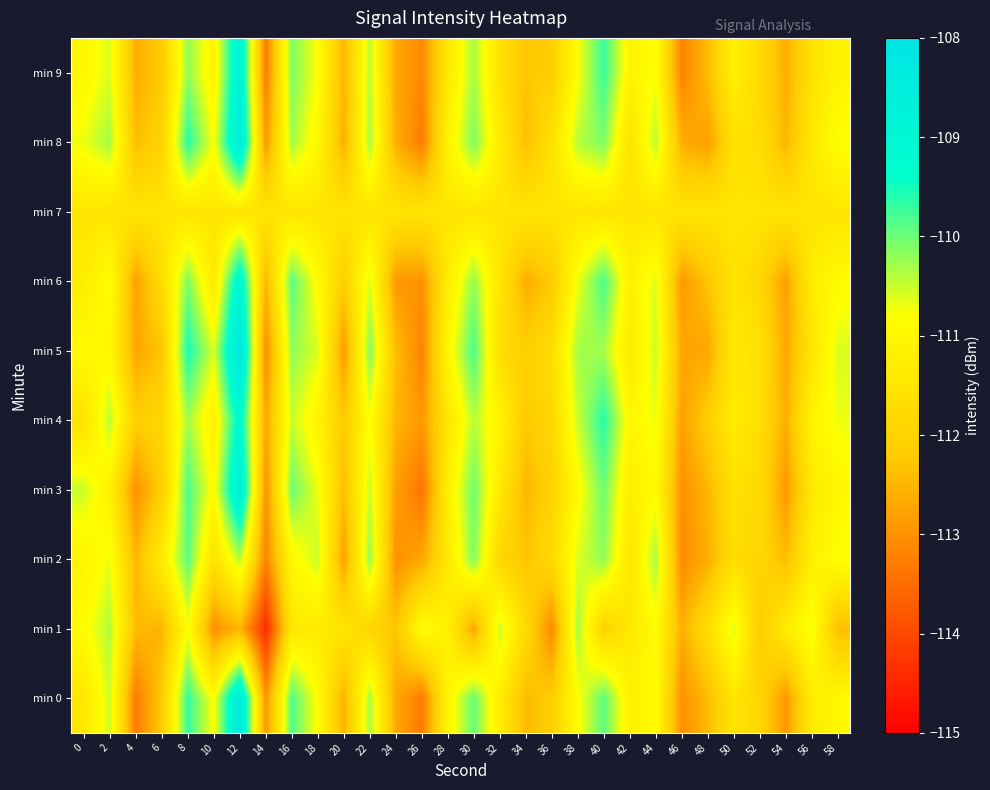

What is the total value across all series at 20?

-1123.1